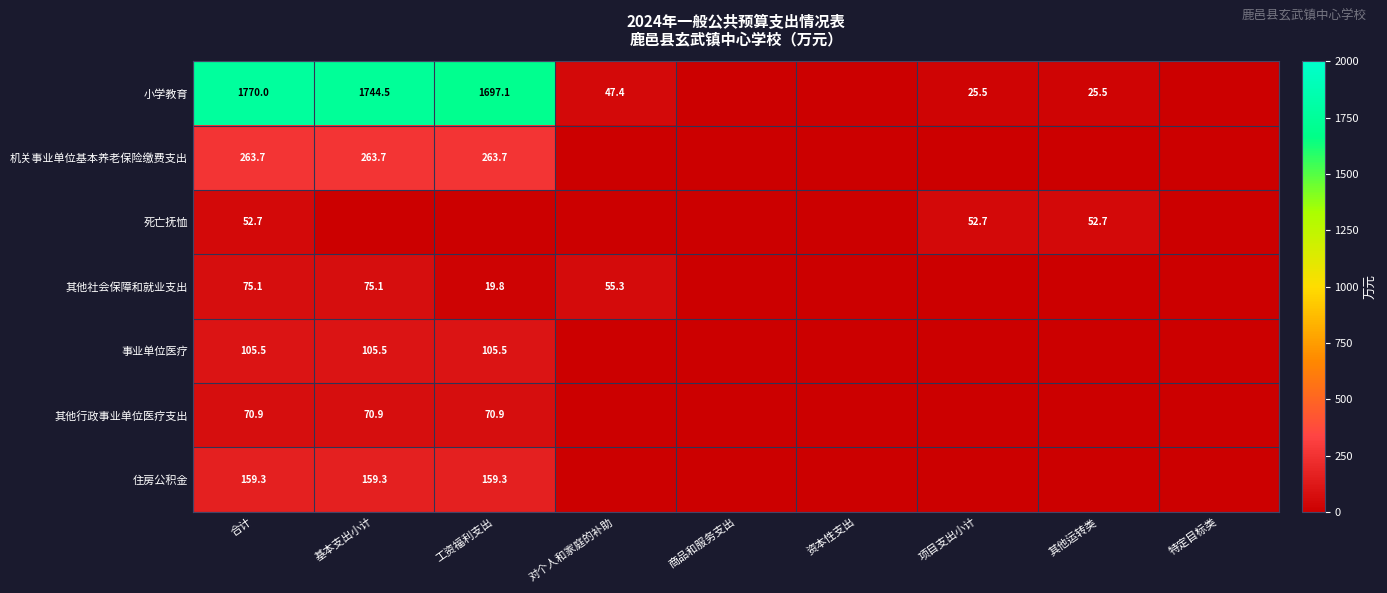

True or false: 住房公积金 has a value of 159.3 at 合计.

True